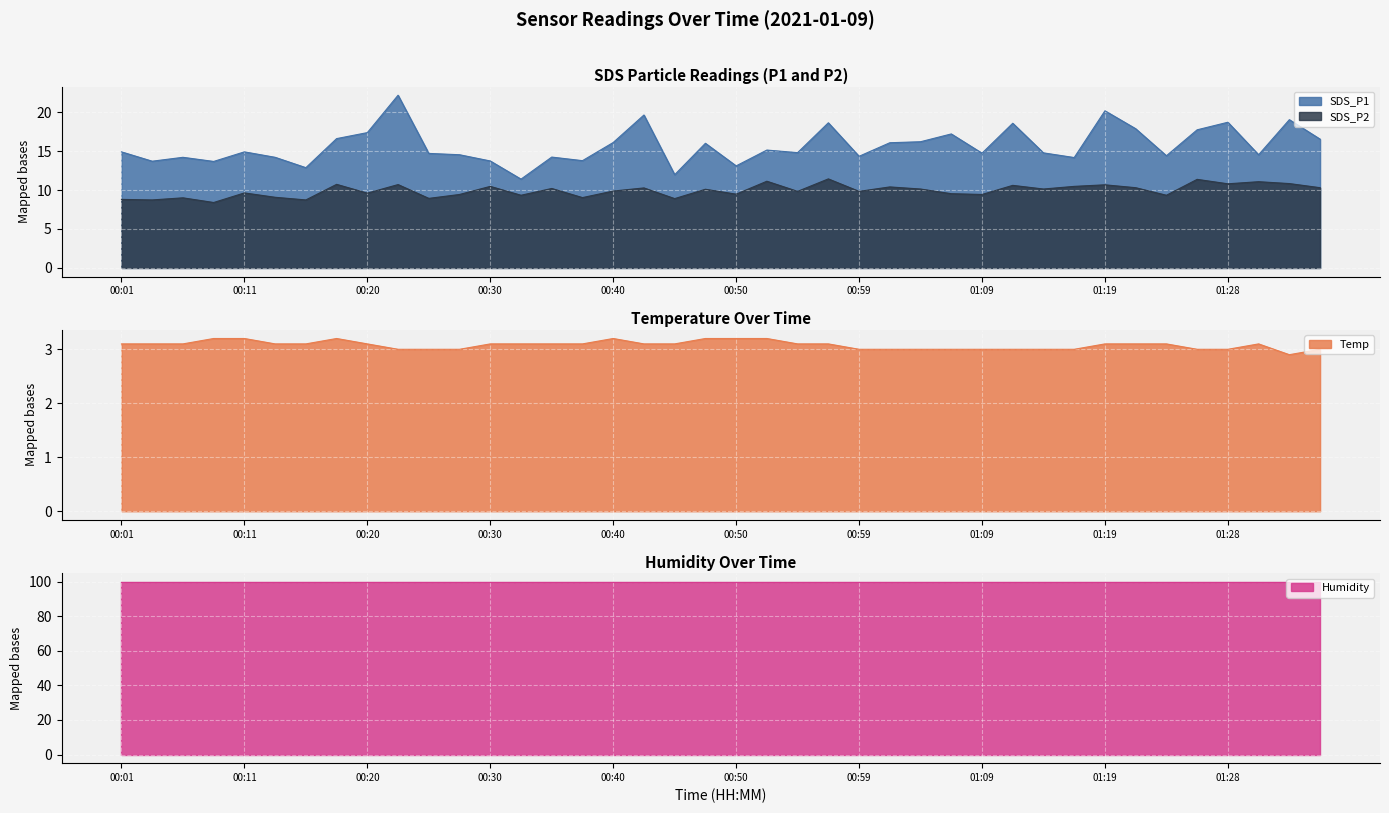

Where does the SDS_P1 series first go above 14?

00:01